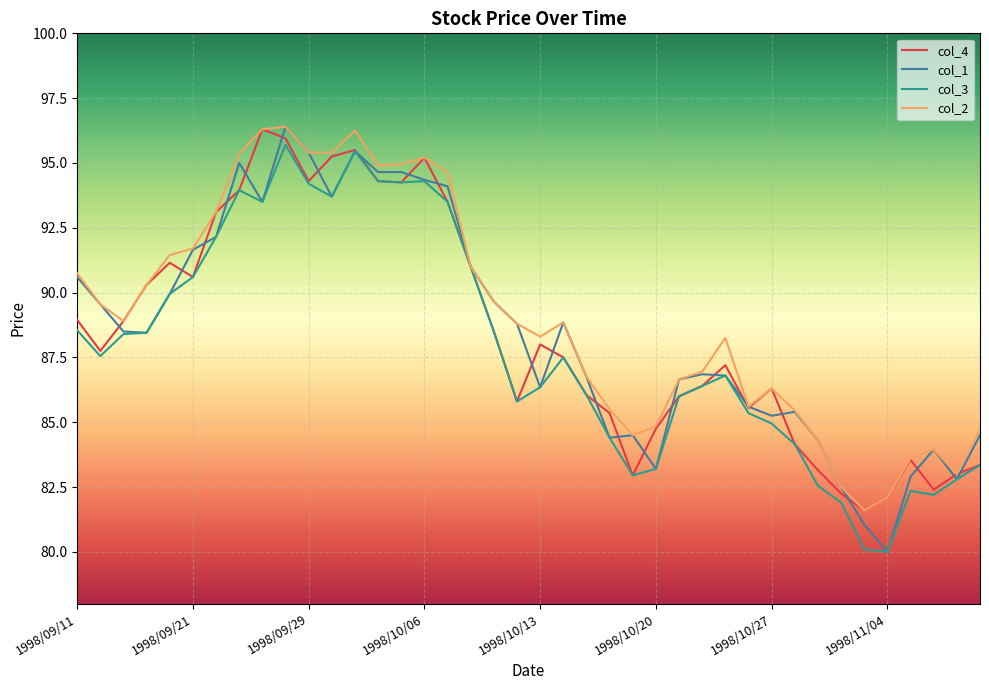

What is the highest value of the col_4 series?

96.3